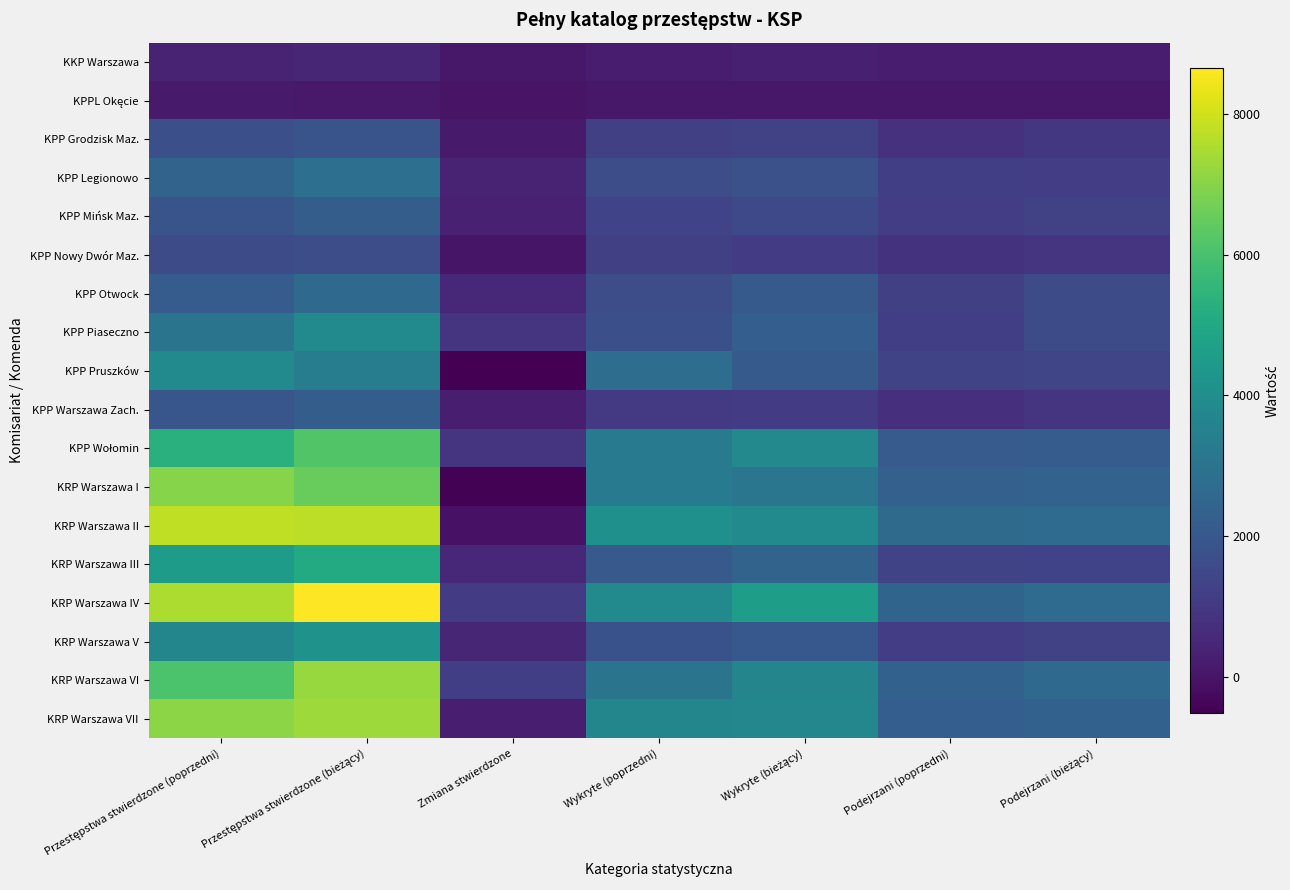

What is the spread (max minus min) of values at Przestępstwa stwierdzone (poprzedni)?

7655